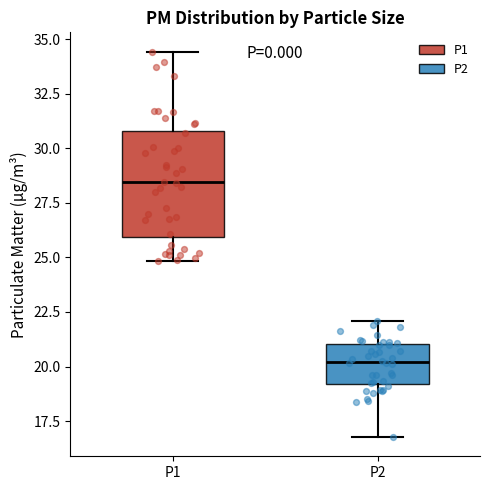

Which box has the highest median line?

P1